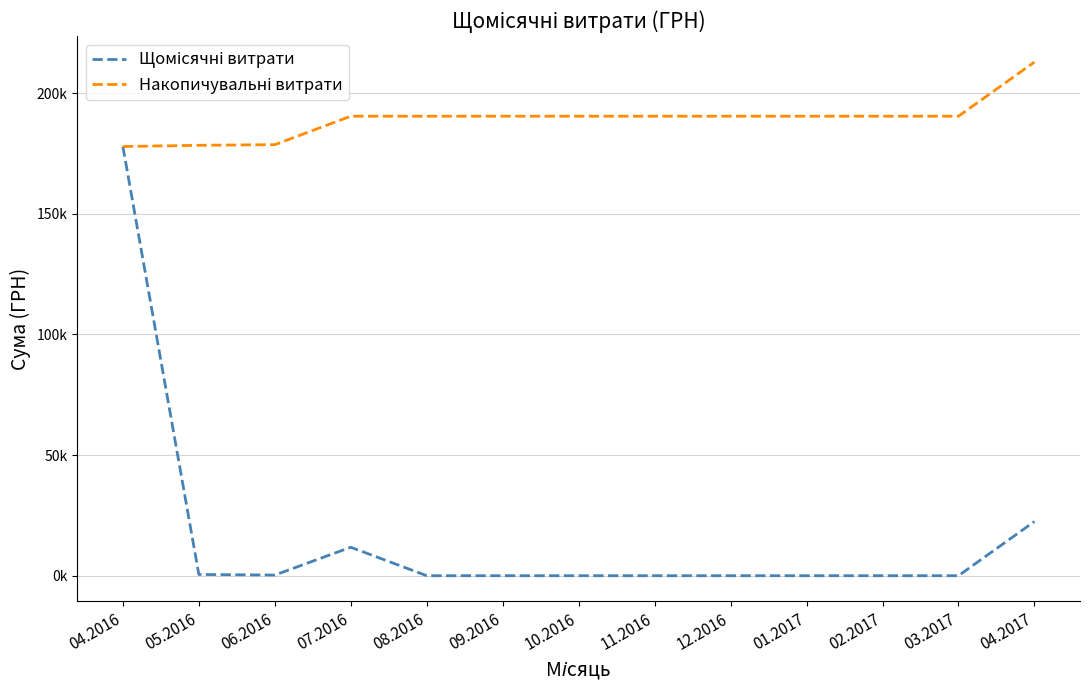

True or false: Щомісячні витрати has a value of 98171.3 at 04.2016.

False